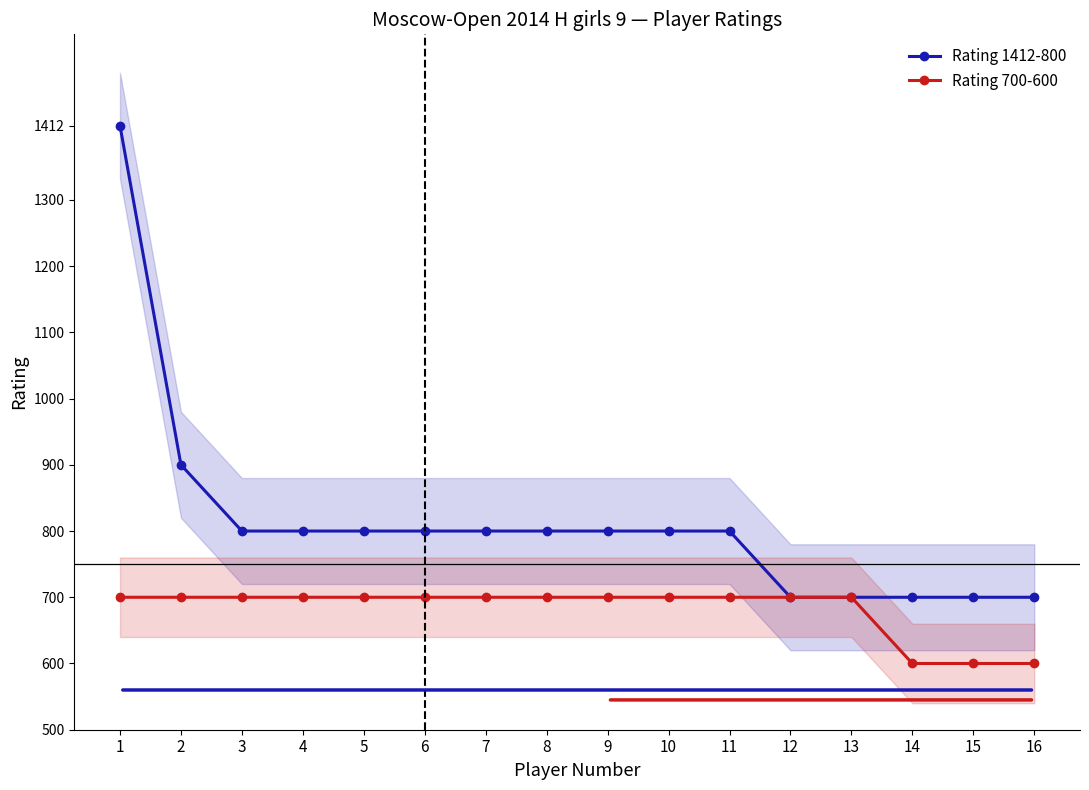

The Rating 1412-800 series shows 258 at 8. True or false?

False